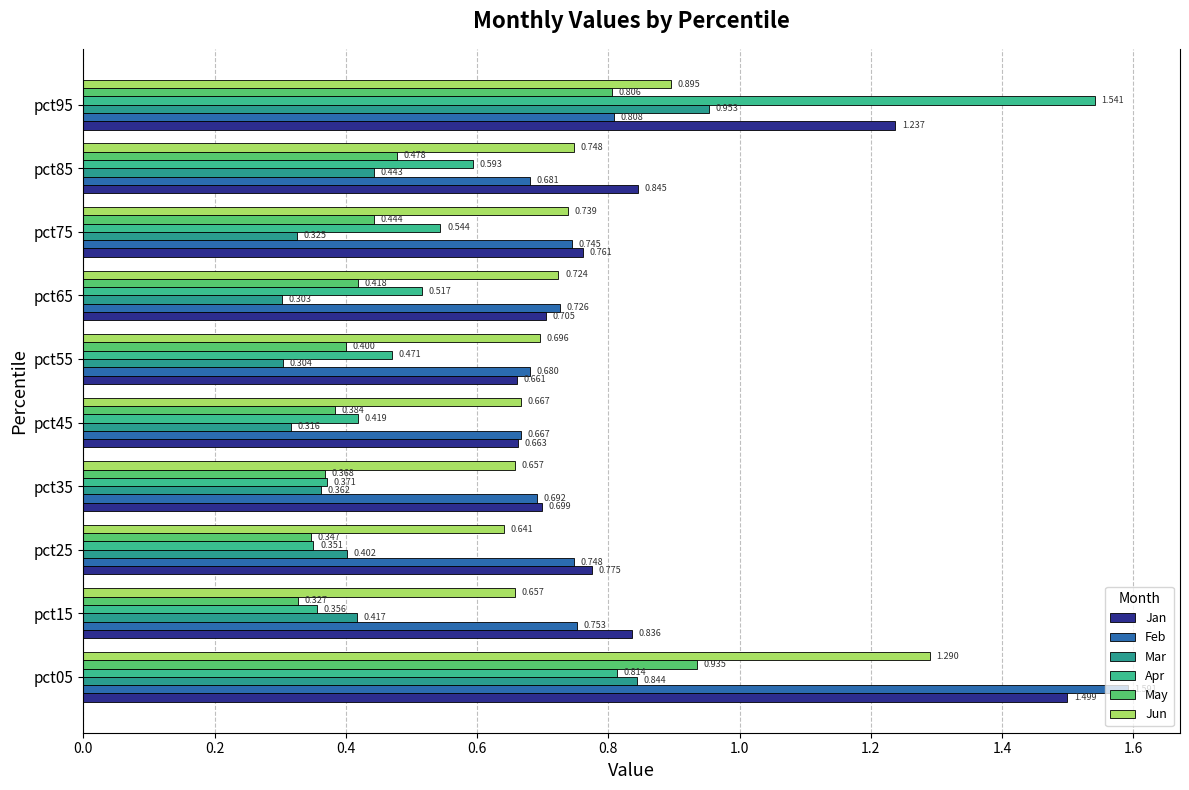

How many series are shown in this chart?

6